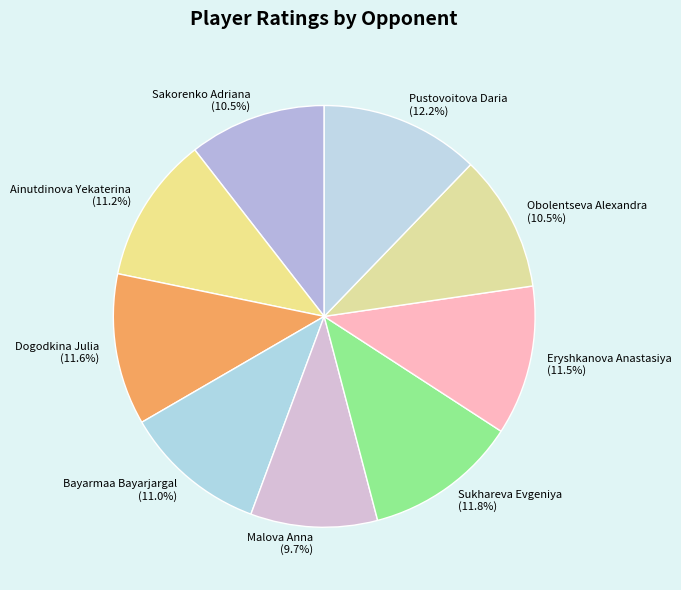

Is it true that Bayarmaa Bayarjargal is 11% of the pie?

True